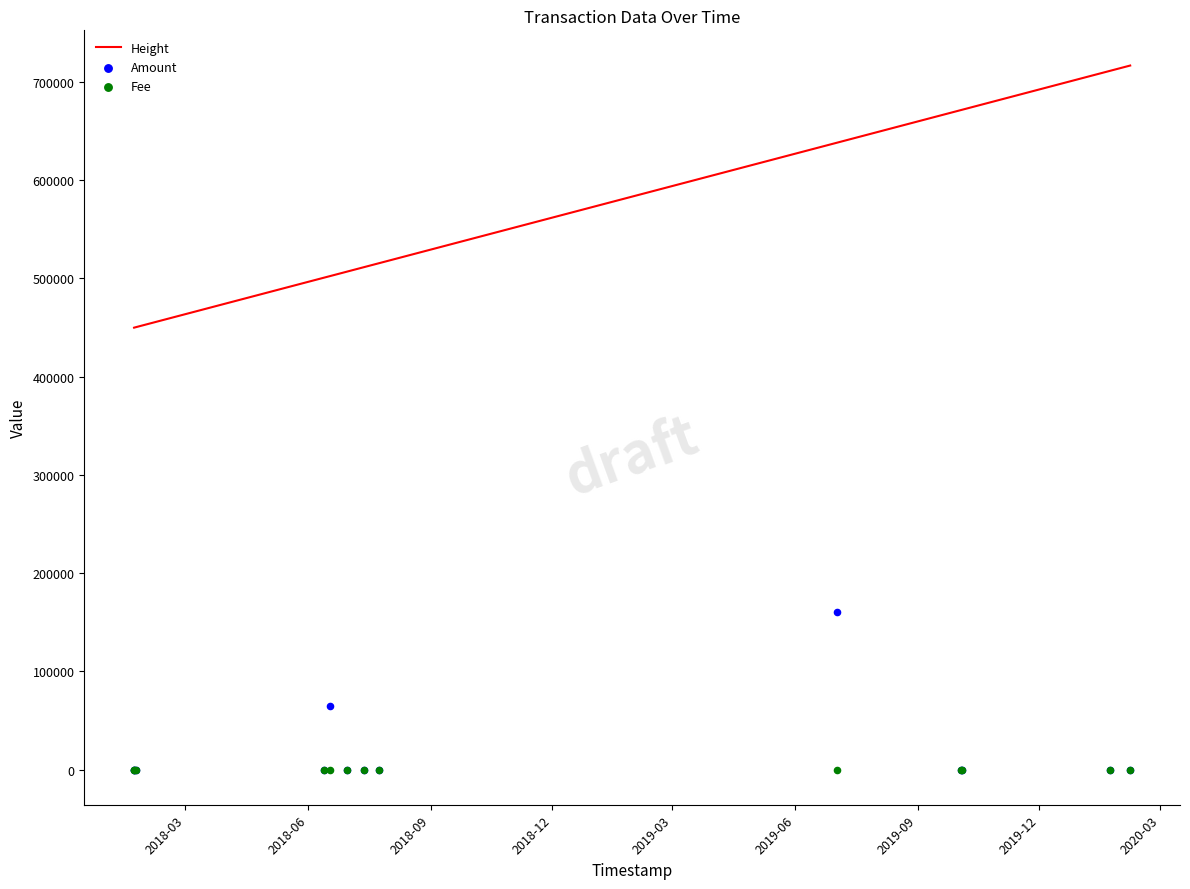

What is the highest value of the Height series?

716734